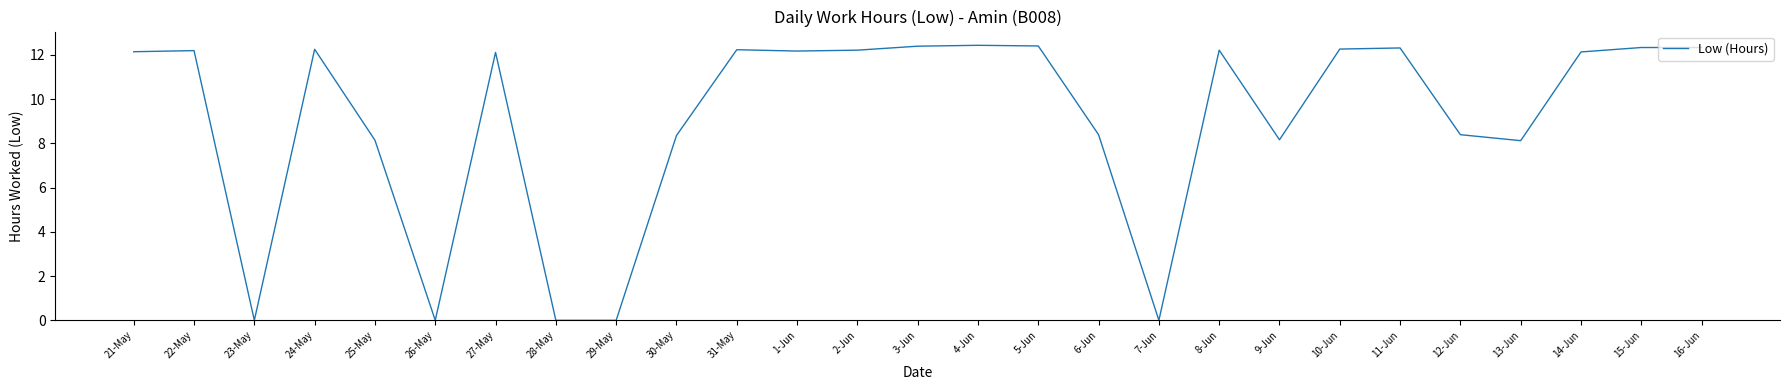

Where is the first local minimum?

23-May